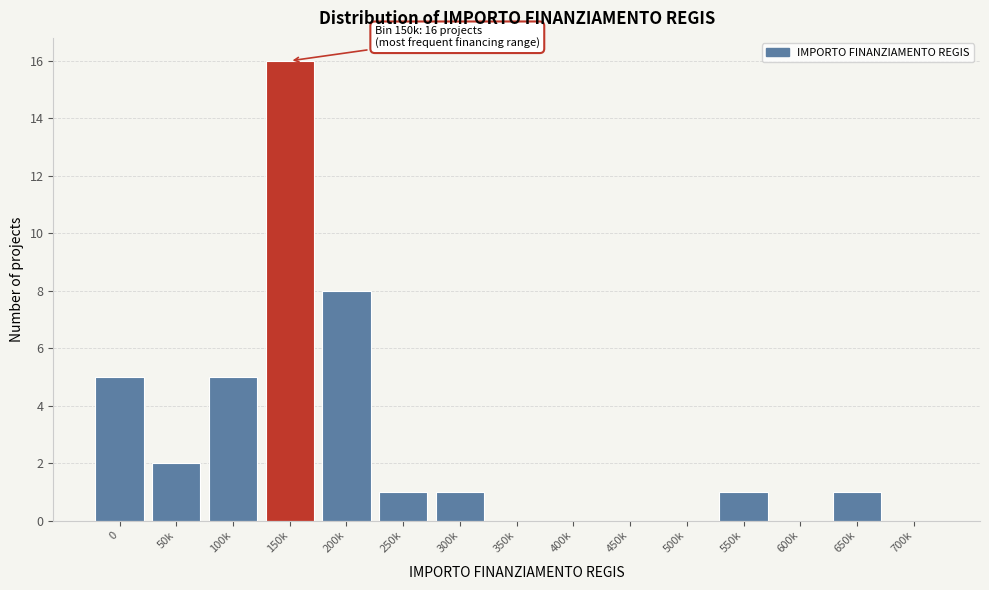

Reading right to left, what are all the values shown in this chart?

700k=0	650k=1	600k=0	550k=1	500k=0	450k=0	400k=0	350k=0	300k=1	250k=1	200k=8	150k=16	100k=5	50k=2	0=5